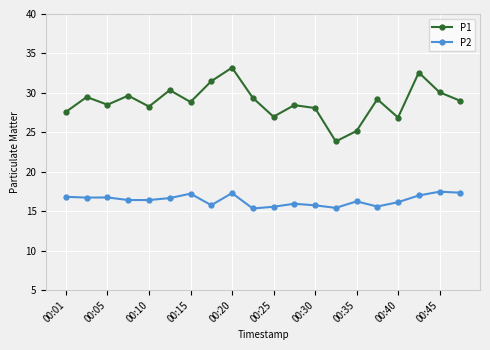

True or false: P2 and P1 cross at least once.

False